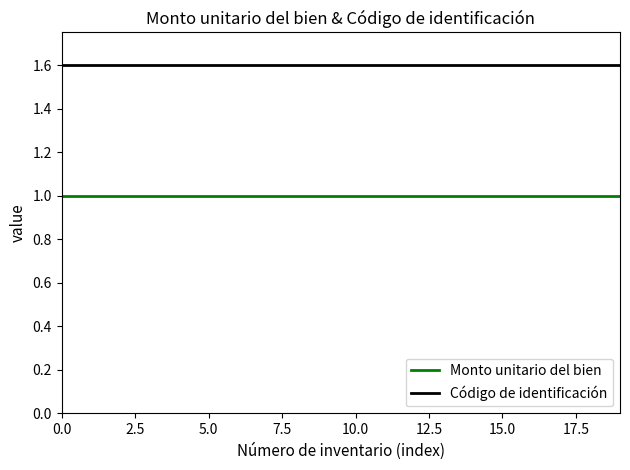

Which series has the largest total across all categories?

Código de identificación